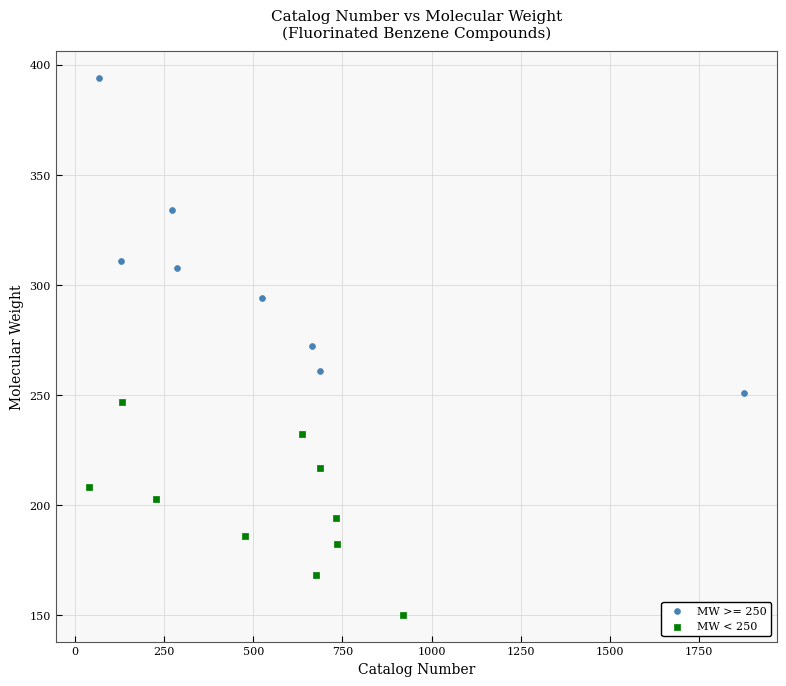

Which series contains the highest Y value?

MW >= 250